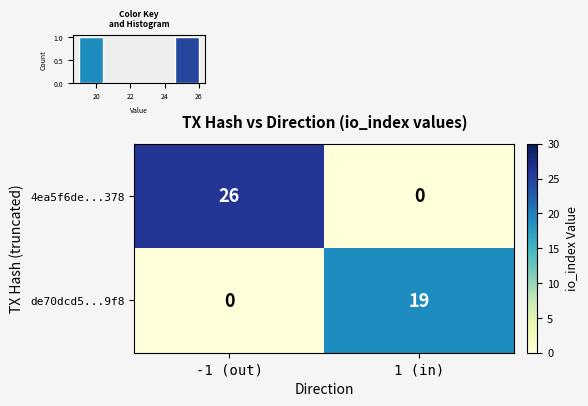

Reading left to right, what are all the values shown in this chart?

4ea5f6de...378: -1 (out)=26	1 (in)=0
de70dcd5...9f8: -1 (out)=0	1 (in)=19